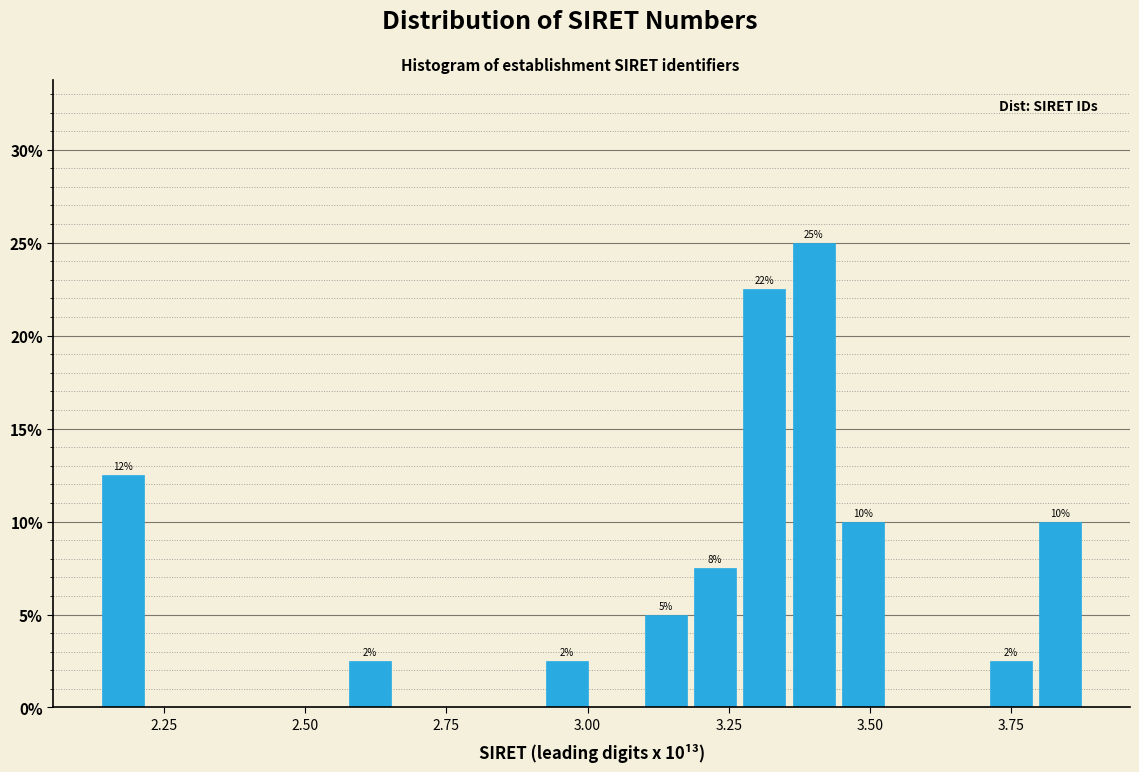

Read against the x-axis, roughly where is the centre of the tallest bar?

3.40